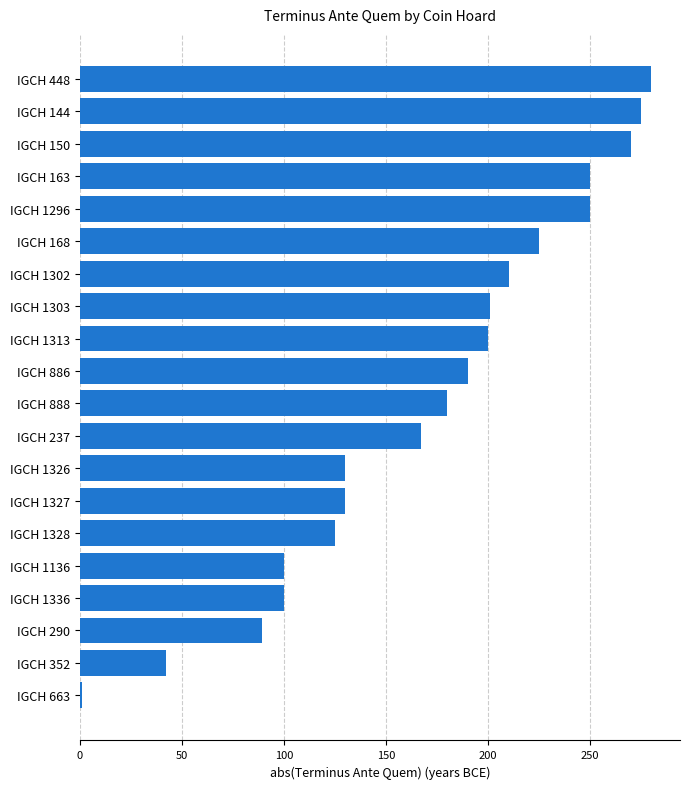

What is the difference between the maximum and minimum values?

279